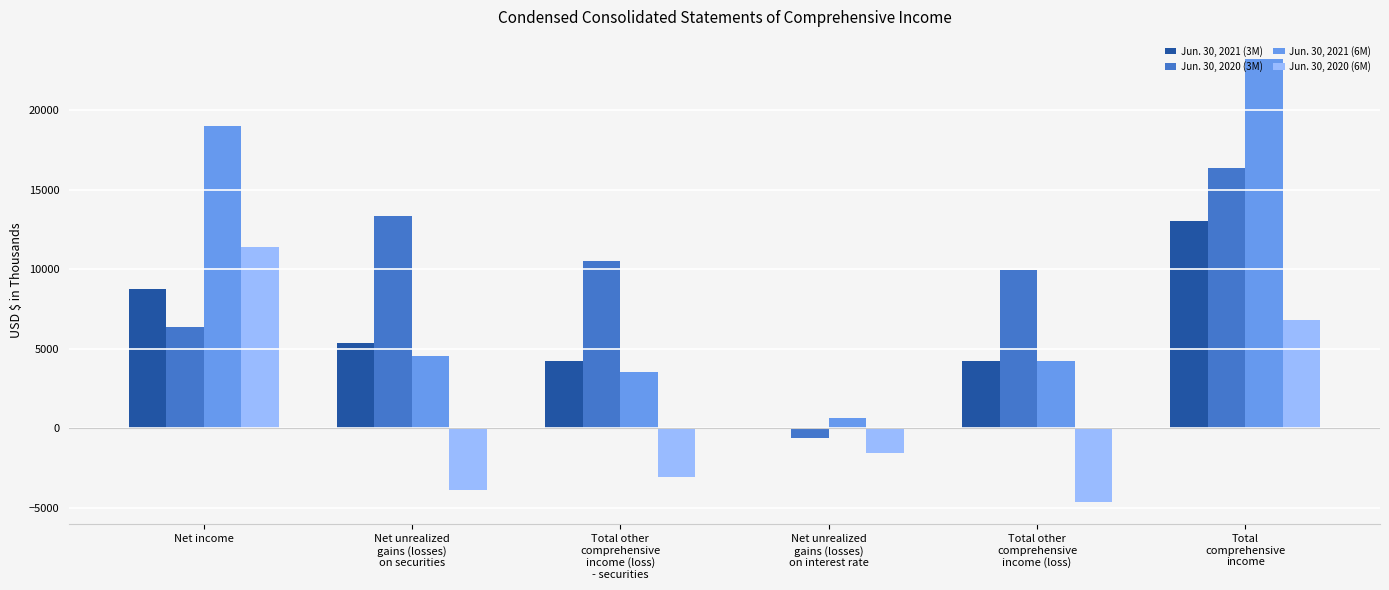

The Jun. 30, 2020 (3M) series shows 3254 at Net income. True or false?

False